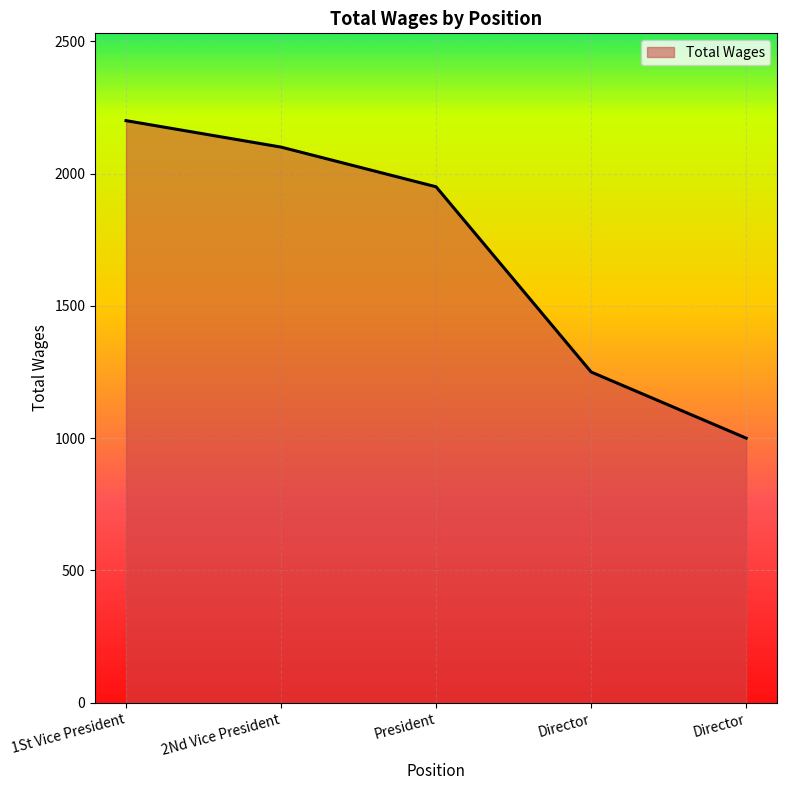

Count the number of categories in the chart.

5